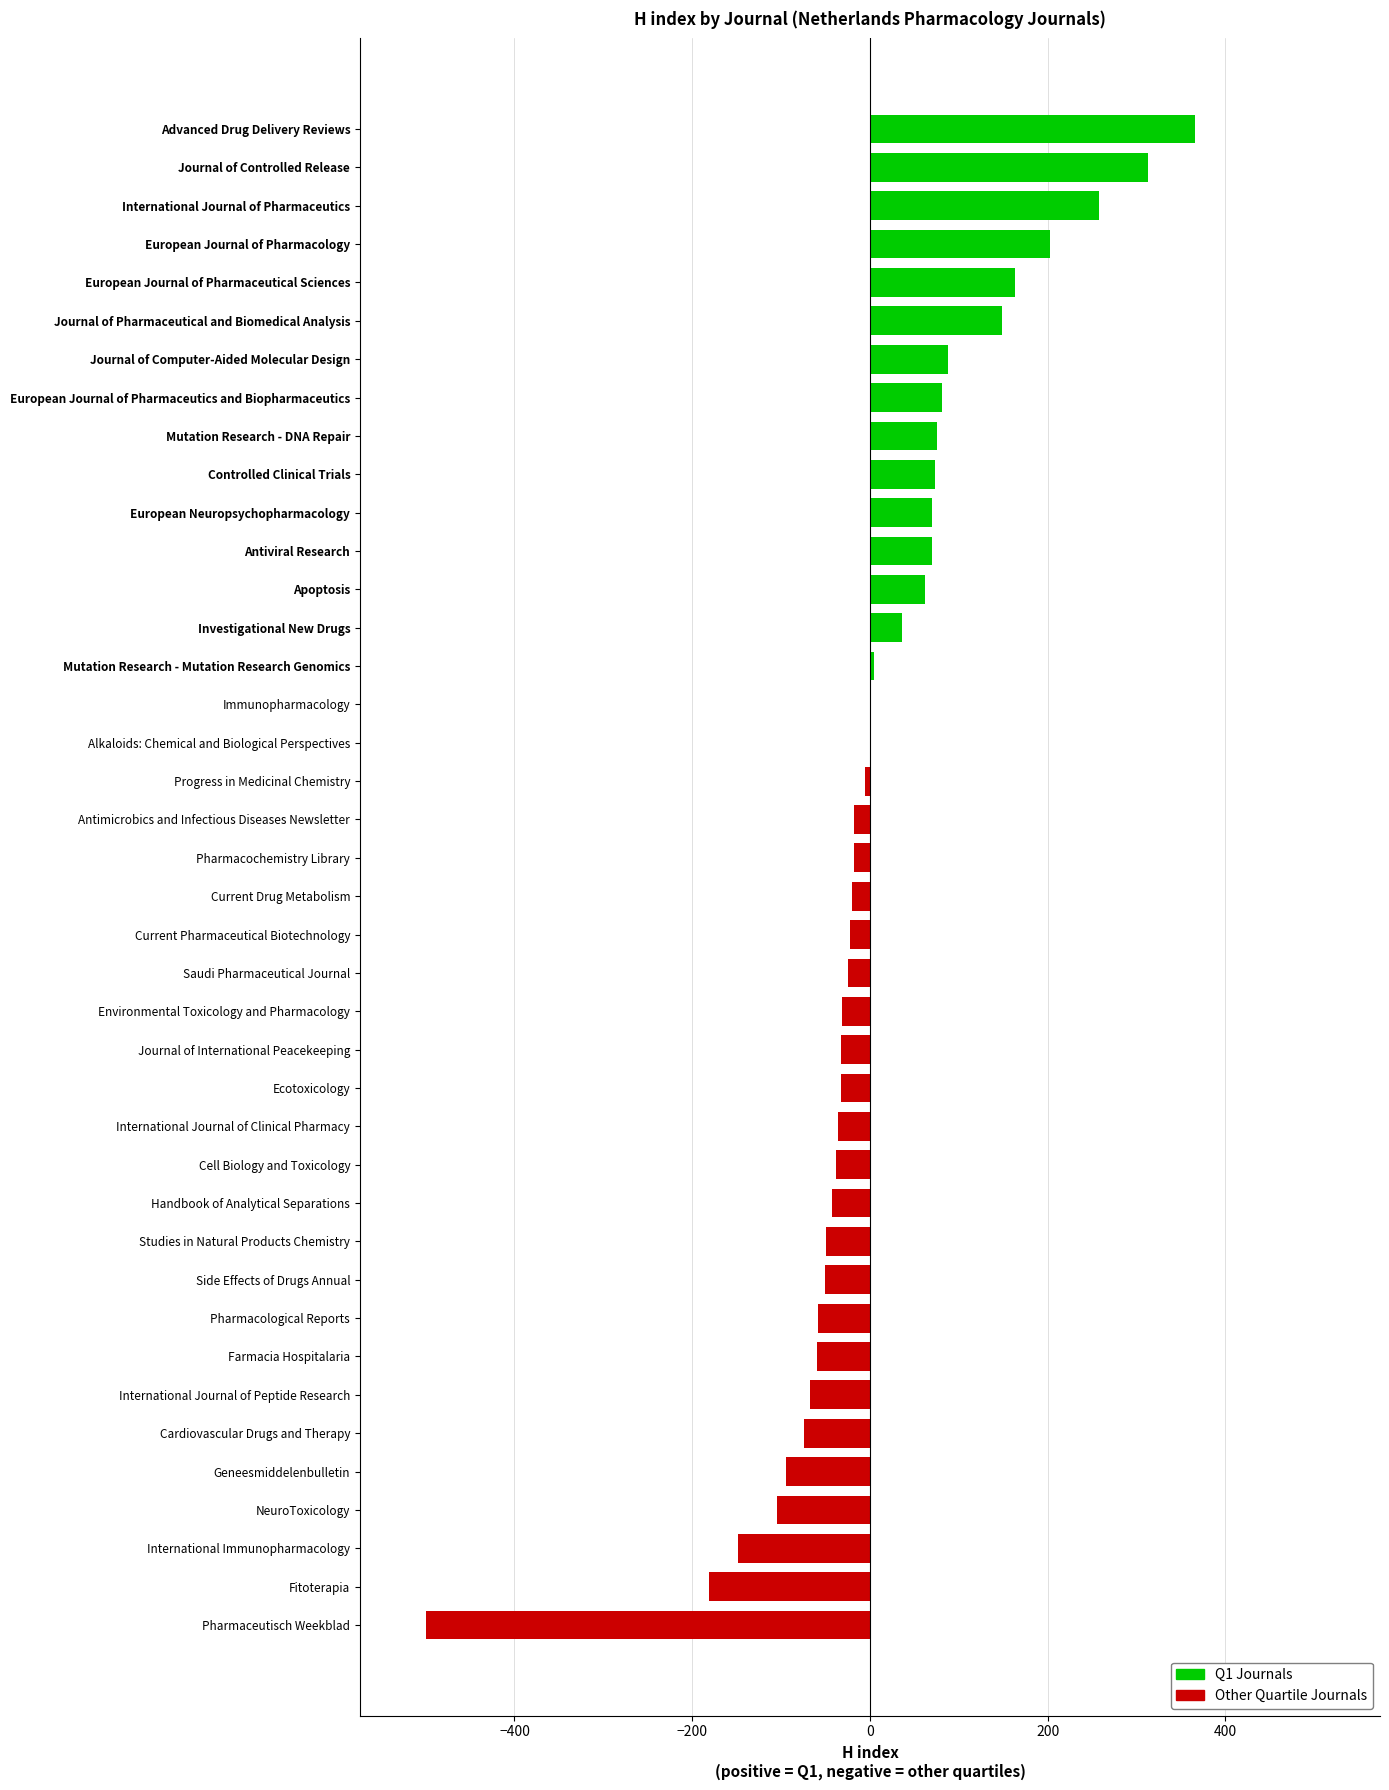

Are the bars grouped side by side (vs. stacked)?

No